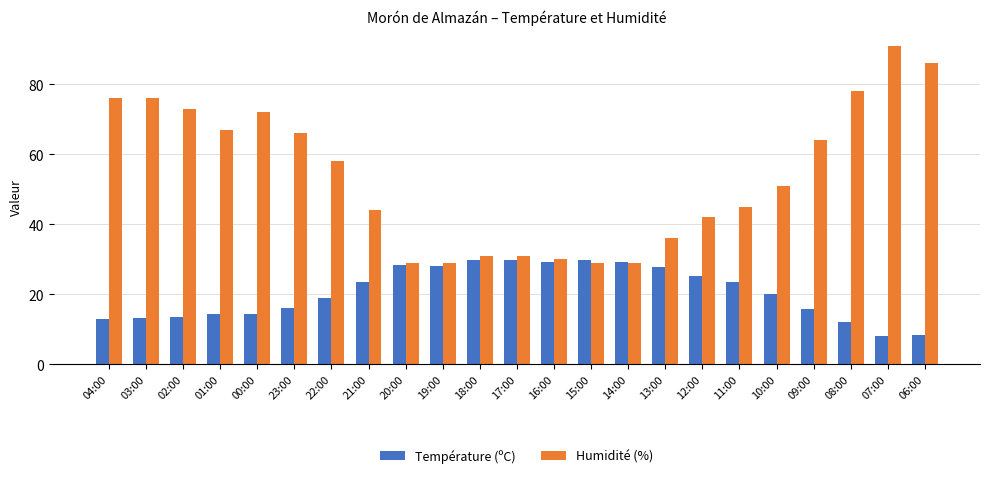

What is the average value of the Température (ºC) series?

20.5